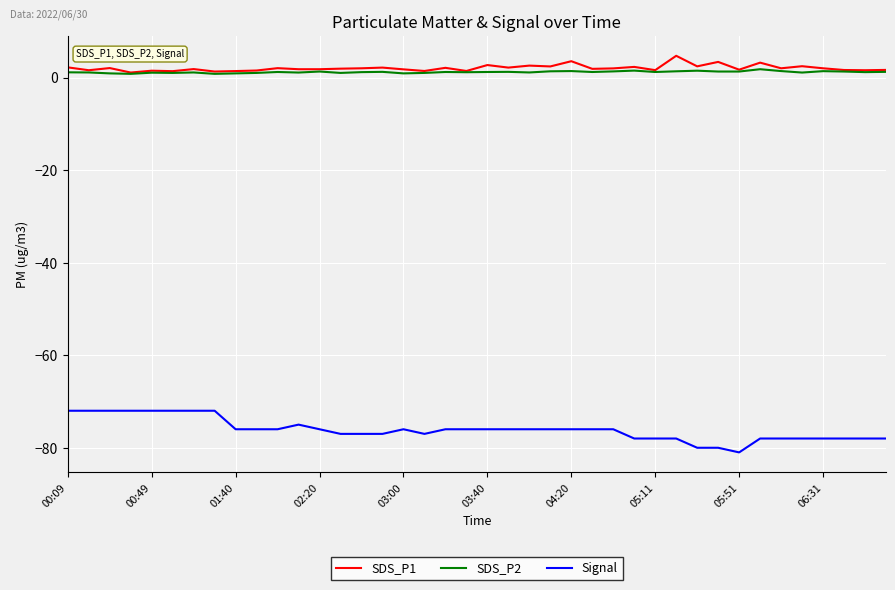

Which series has the widest spread of values?

Signal